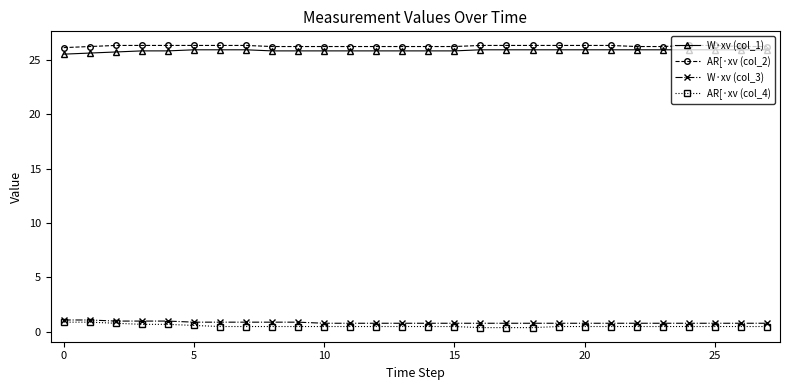

True or false: W·xv (col_3) and AR[·xv (col_2) intersect in this chart.

False